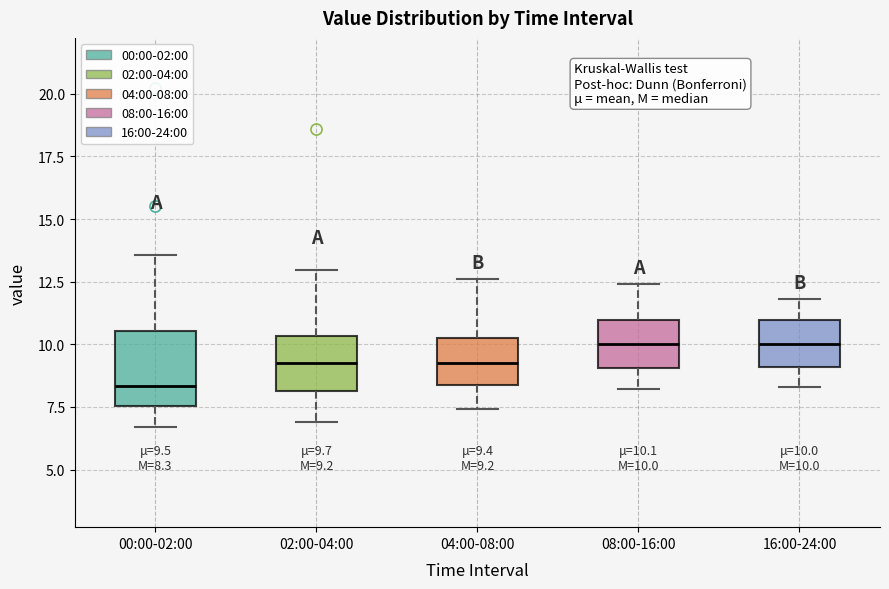

Which box is the tallest, from its lower edge to its upper edge?

00:00-02:00